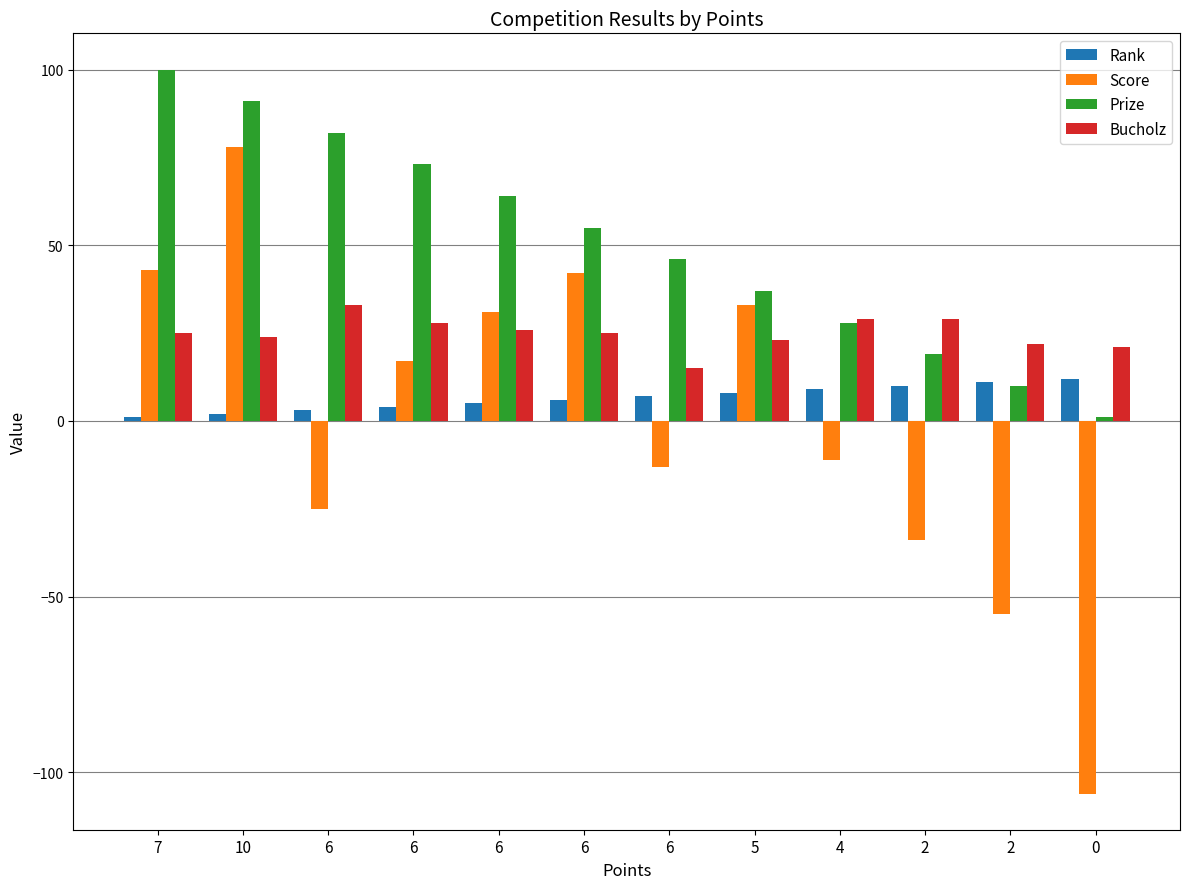

True or false: Score has a value of -82 at 2.

False